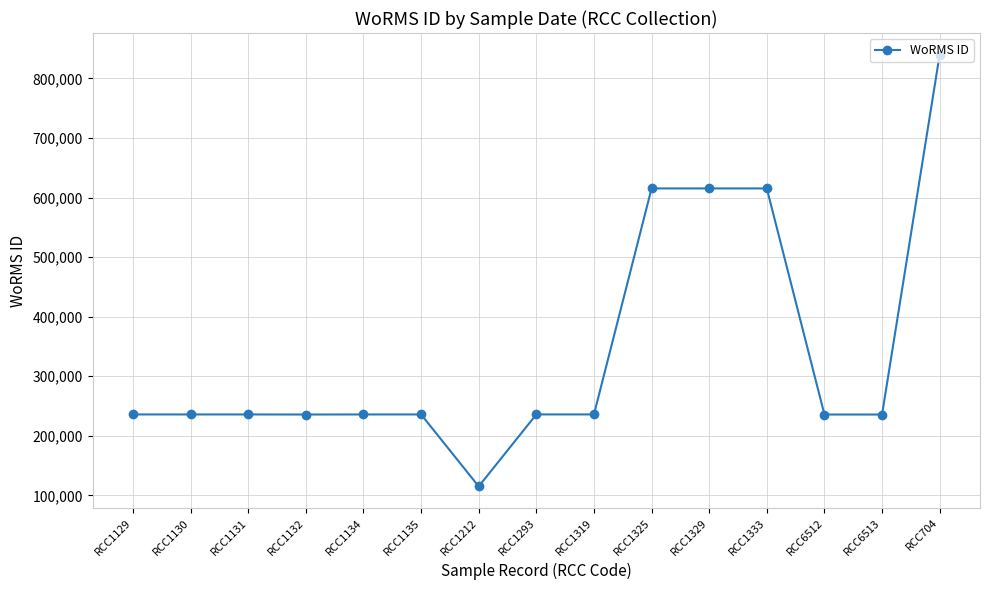

What is the sum of the values at RCC1131 and RCC1129?

471846